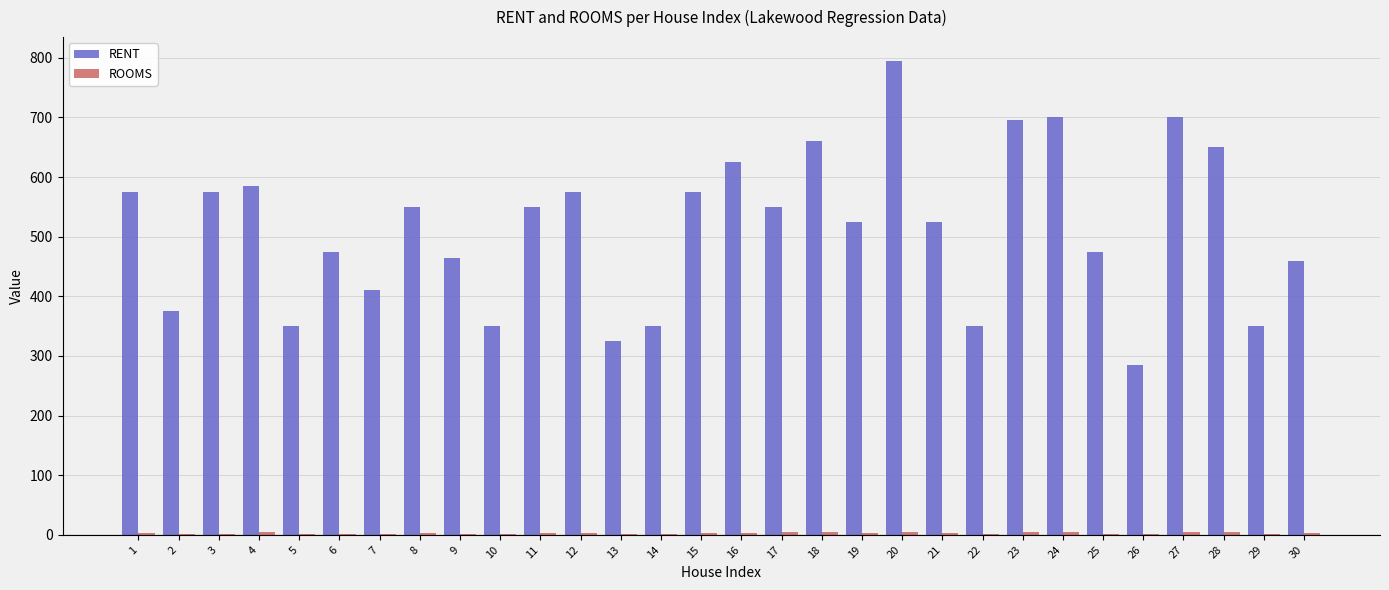

The value of RENT at 14 is 456. True or false?

False